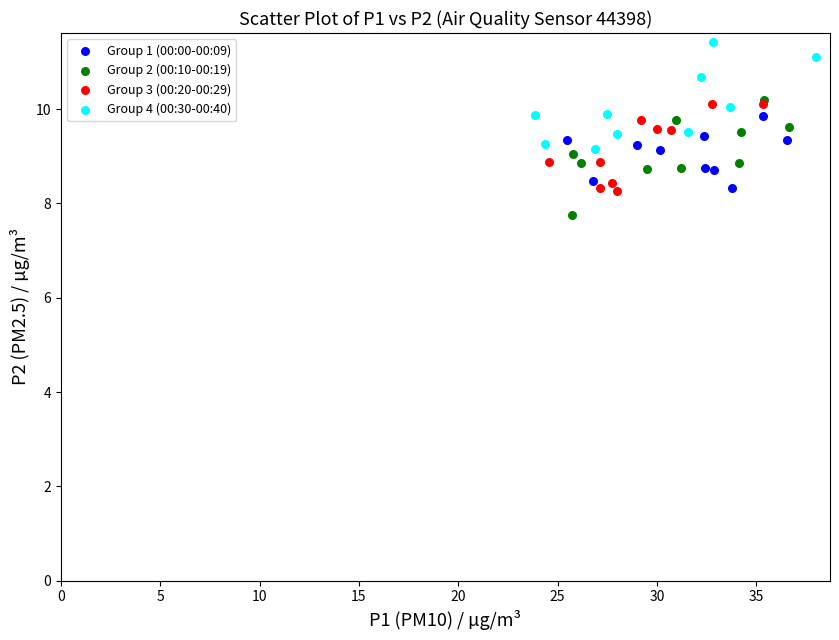

Which series contains the highest Y value?

Group 4 (00:30-00:40)